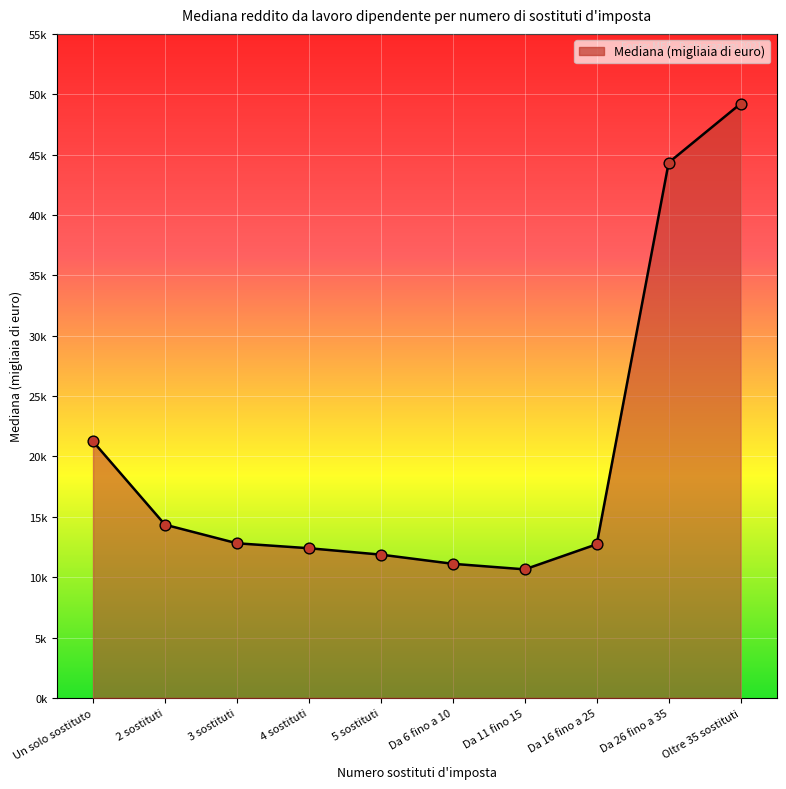

What is the change in value from 4 sostituti to Da 6 fino a 10?

-1.3